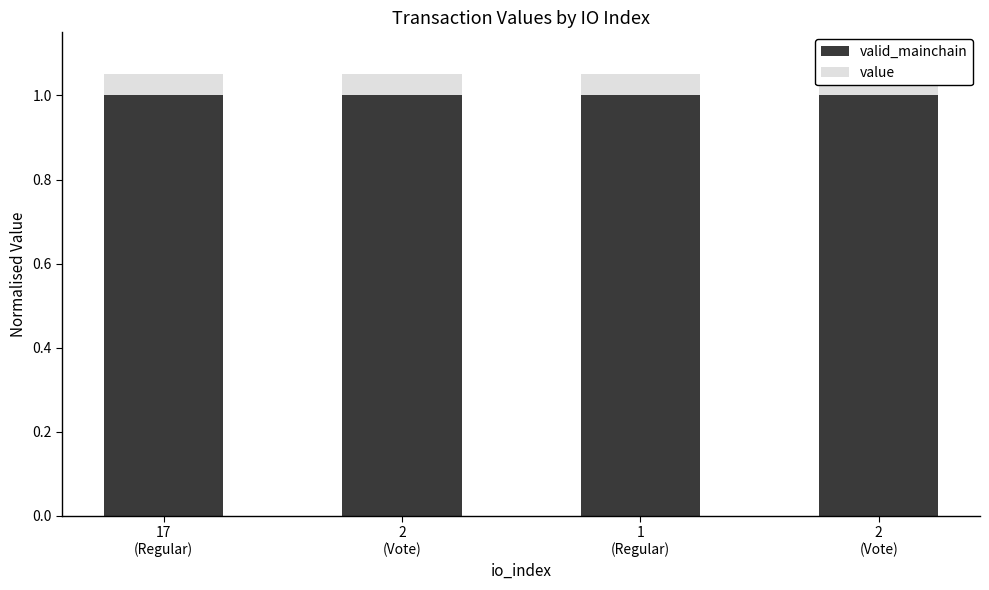

At which category does the chart reach its peak across all series?

17
(Regular)